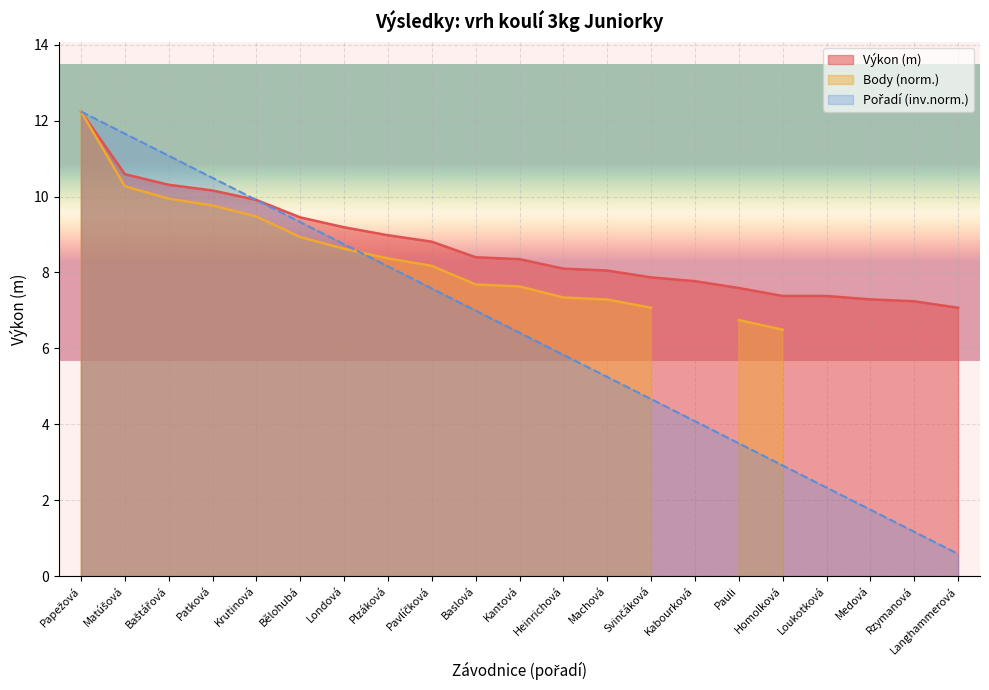

True or false: Pořadí has more than 0 interior local peaks.

False